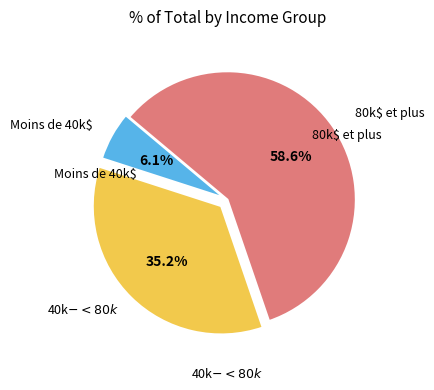

Is there any slice that represents more than half of the pie?

Yes